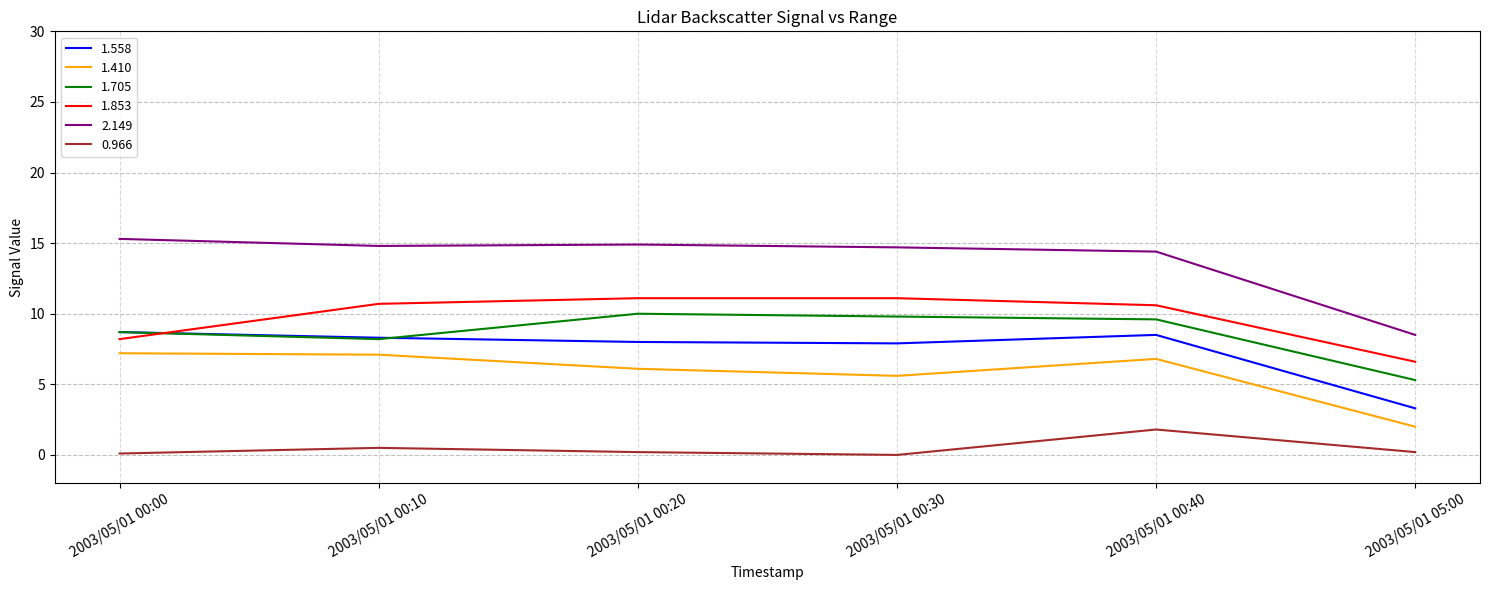

What position from the right is 2003/05/01 00:10?

5